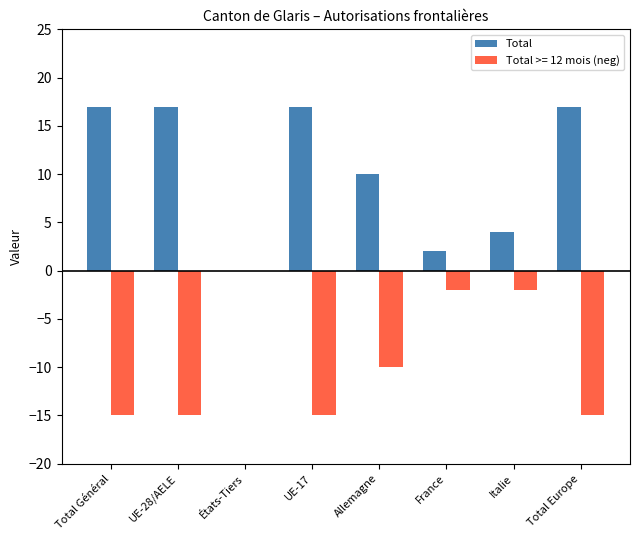

Reading left to right, list all the values displayed in this chart.

Total: Total Général=17	UE-28/AELE=17	États-Tiers=0	UE-17=17	Allemagne=10	France=2	Italie=4	Total Europe=17
Total >= 12 mois (neg): Total Général=-15	UE-28/AELE=-15	États-Tiers=0	UE-17=-15	Allemagne=-10	France=-2	Italie=-2	Total Europe=-15